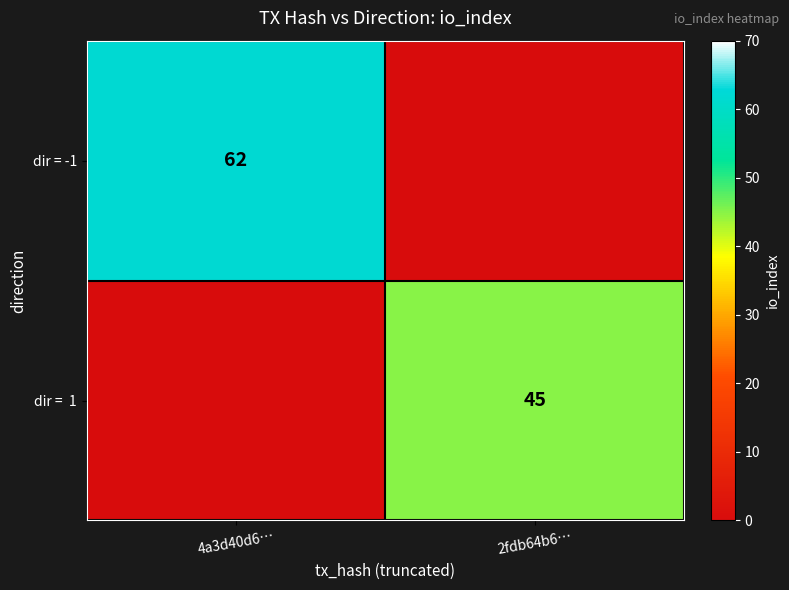

What is the spread (max minus min) of values at 2fdb64b6…?

45